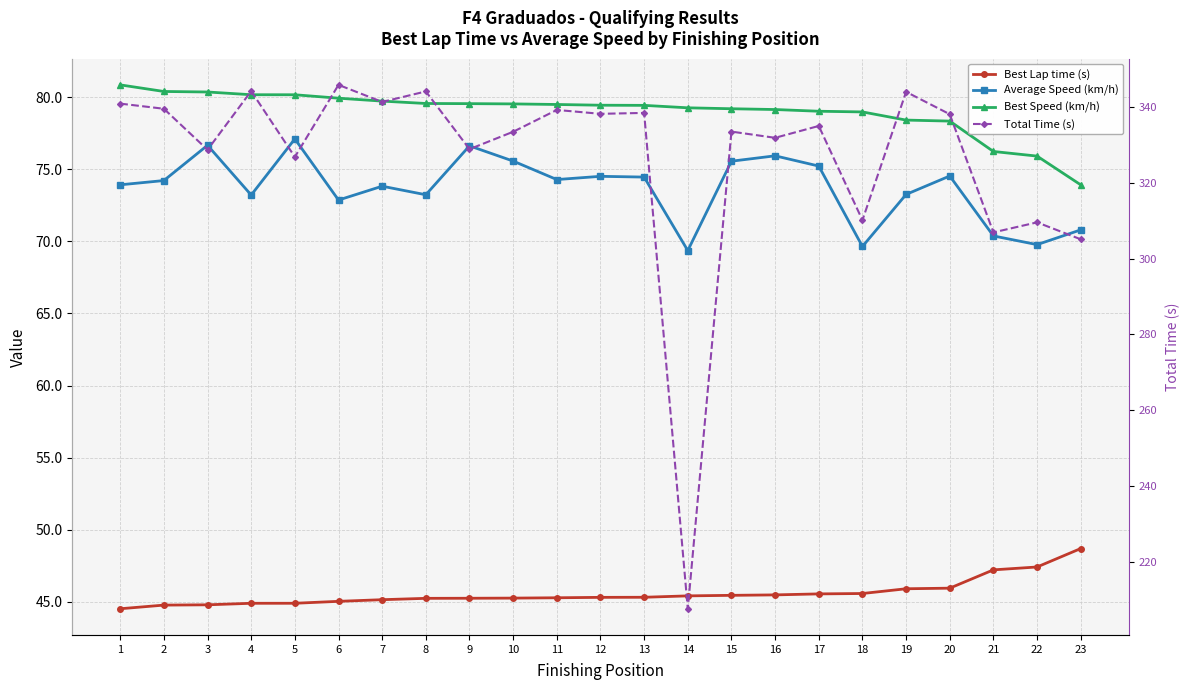

What is the average value of the Total Time (s) series?

326.6